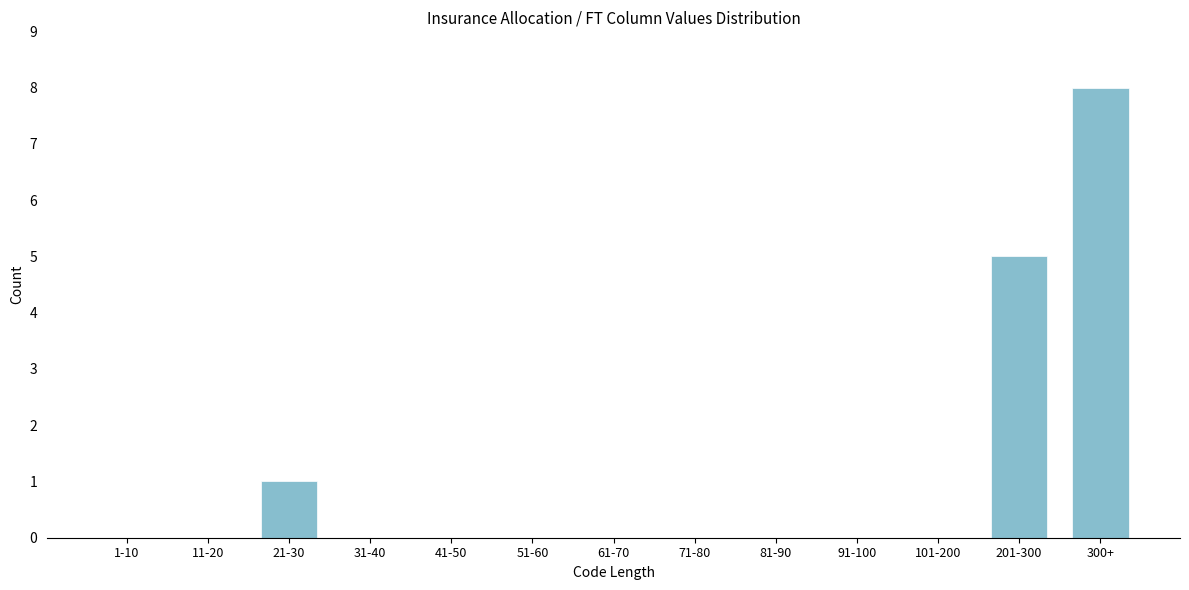

Reading left to right, what are all the values shown in this chart?

1-10=0	11-20=0	21-30=1	31-40=0	41-50=0	51-60=0	61-70=0	71-80=0	81-90=0	91-100=0	101-200=0	201-300=5	300+=8